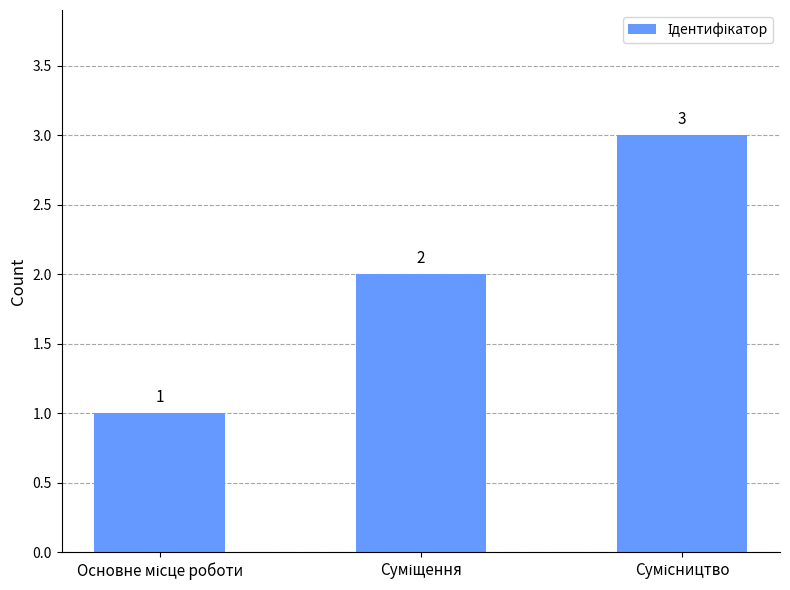

What is the sum of all values?

6